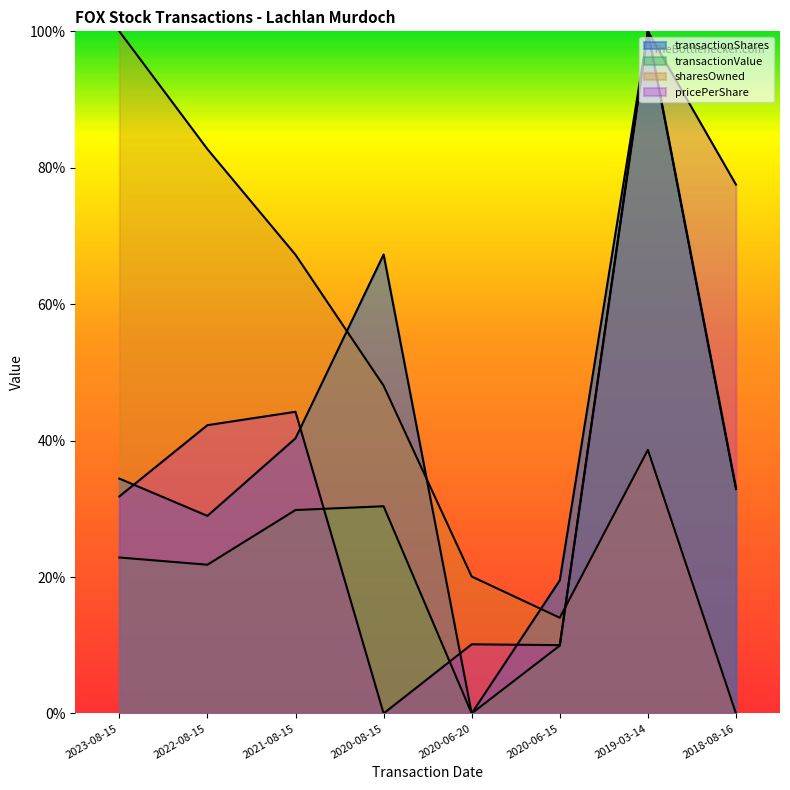

True or false: transactionShares and sharesOwnedFollowingTransaction intersect in this chart.

True